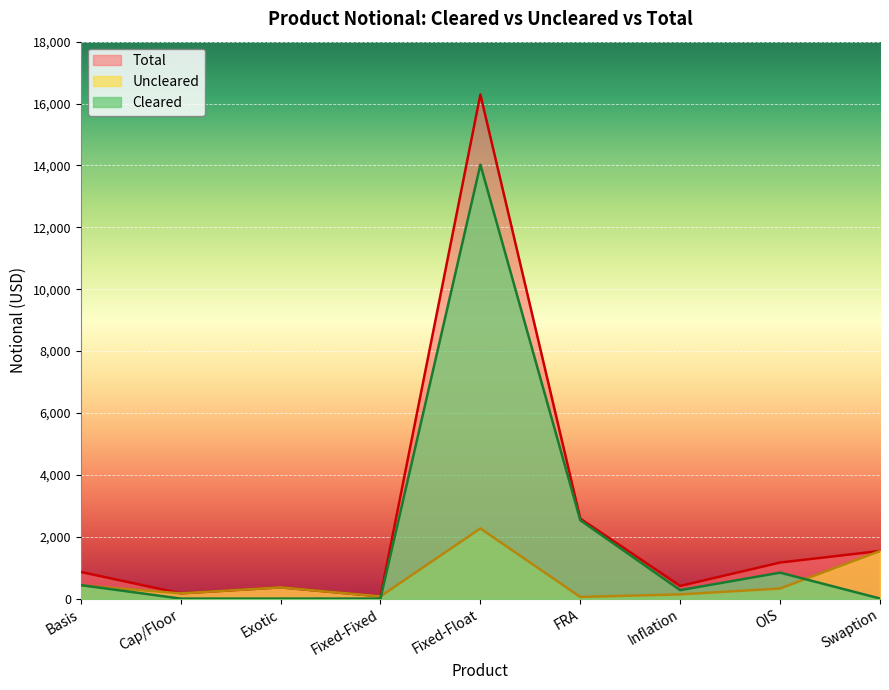

True or false: Total and Uncleared intersect in this chart.

False